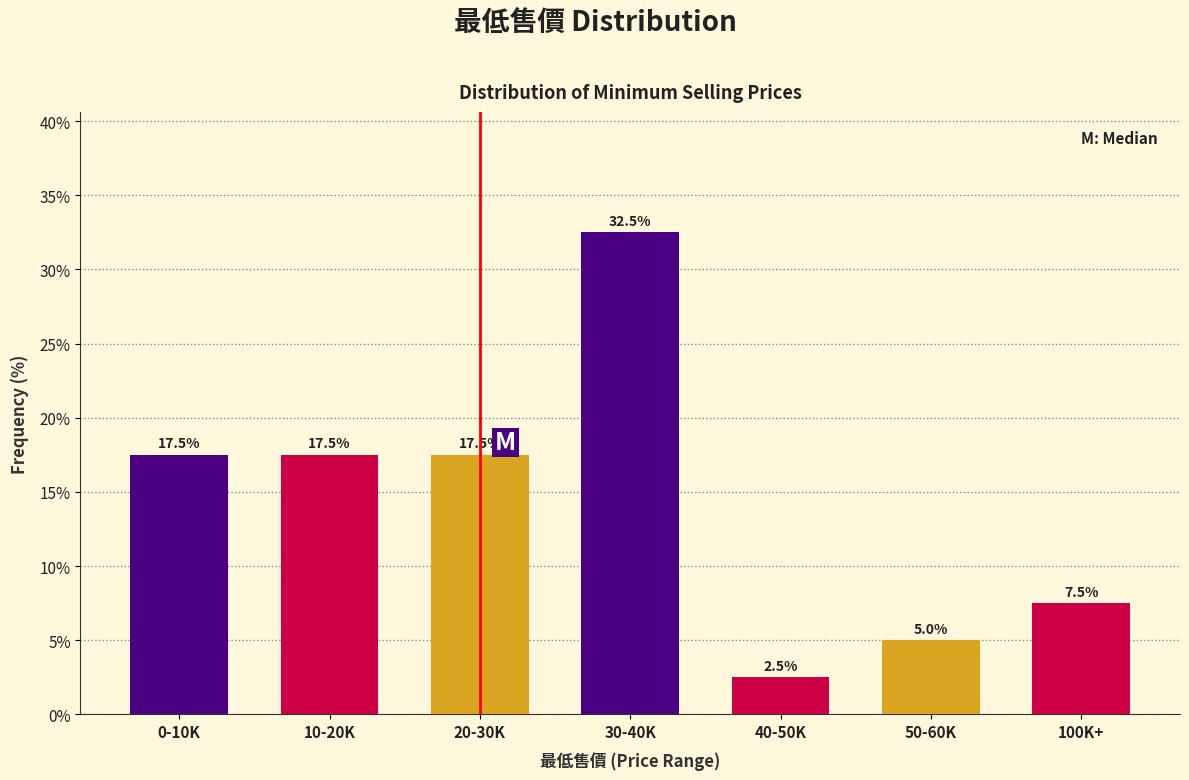

Reading right to left, extract all data points from this chart.

7.5	5.0	2.5	32.5	17.5	17.5	17.5